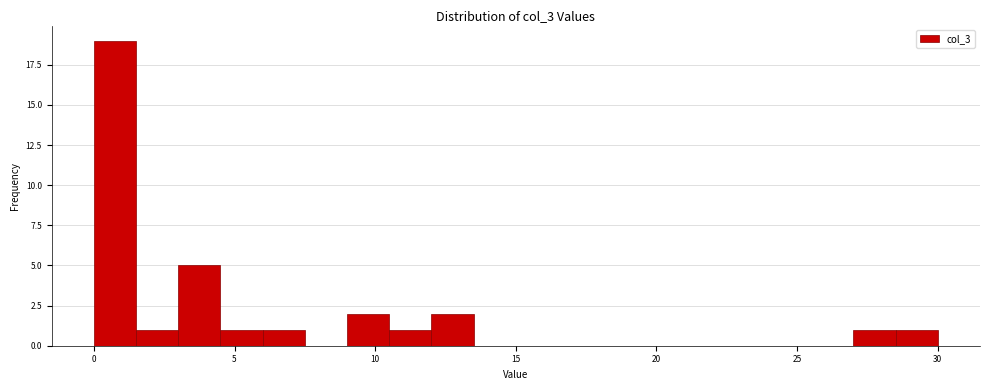

Read against the x-axis, roughly where is the centre of the tallest bar?

1.0